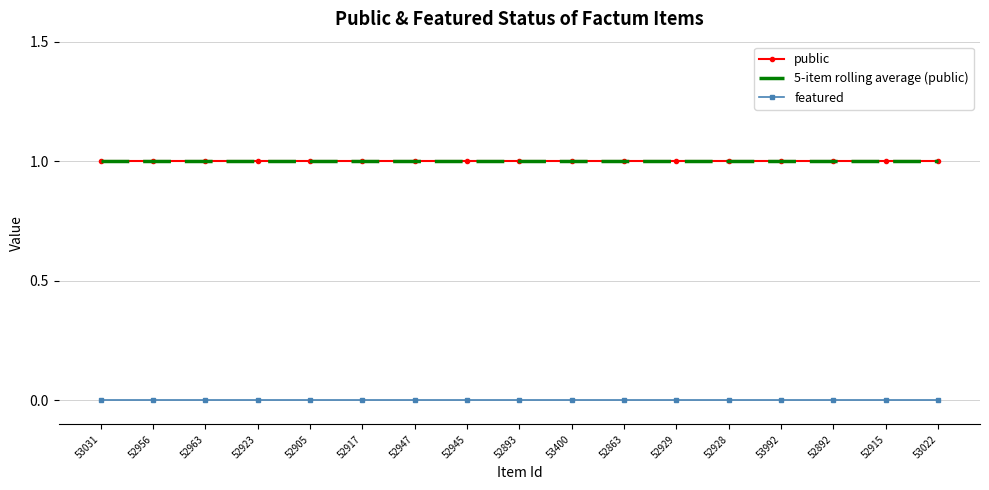

Reading right to left, what are all the values shown in this chart?

public: 53022=1	52915=1	52892=1	53992=1	52928=1	52929=1	52863=1	53400=1	52893=1	52945=1	52947=1	52917=1	52905=1	52923=1	52963=1	52956=1	53031=1
5-item rolling average (public): 53022=1	52915=1	52892=1	53992=1	52928=1	52929=1	52863=1	53400=1	52893=1	52945=1	52947=1	52917=1	52905=1	52923=1	52963=1	52956=1	53031=1
featured: 53022=0	52915=0	52892=0	53992=0	52928=0	52929=0	52863=0	53400=0	52893=0	52945=0	52947=0	52917=0	52905=0	52923=0	52963=0	52956=0	53031=0